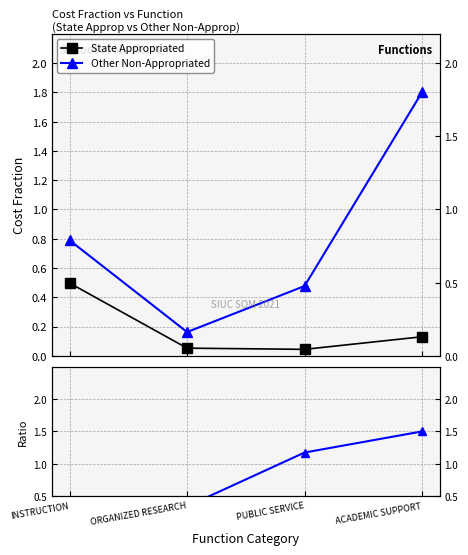

Count the number of categories in the chart.

4